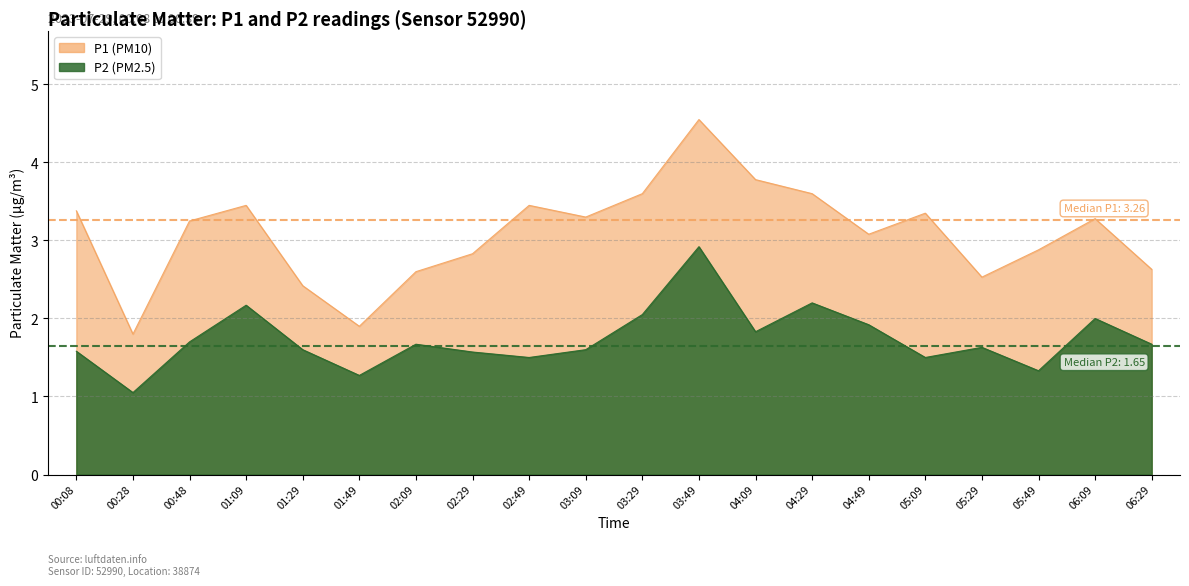

What is the average value of the P1 series?

3.1